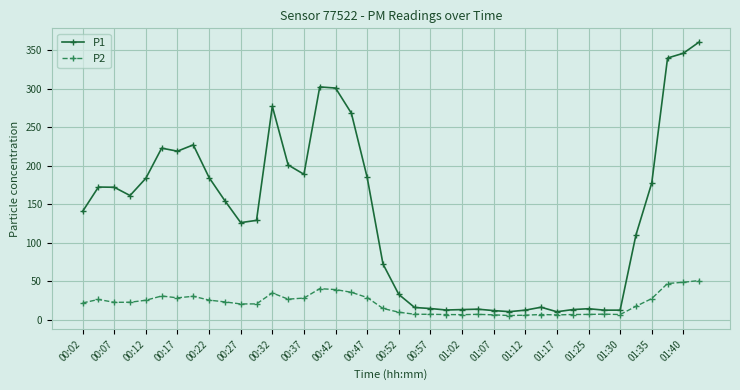

What is the minimum value for P2?

5.6